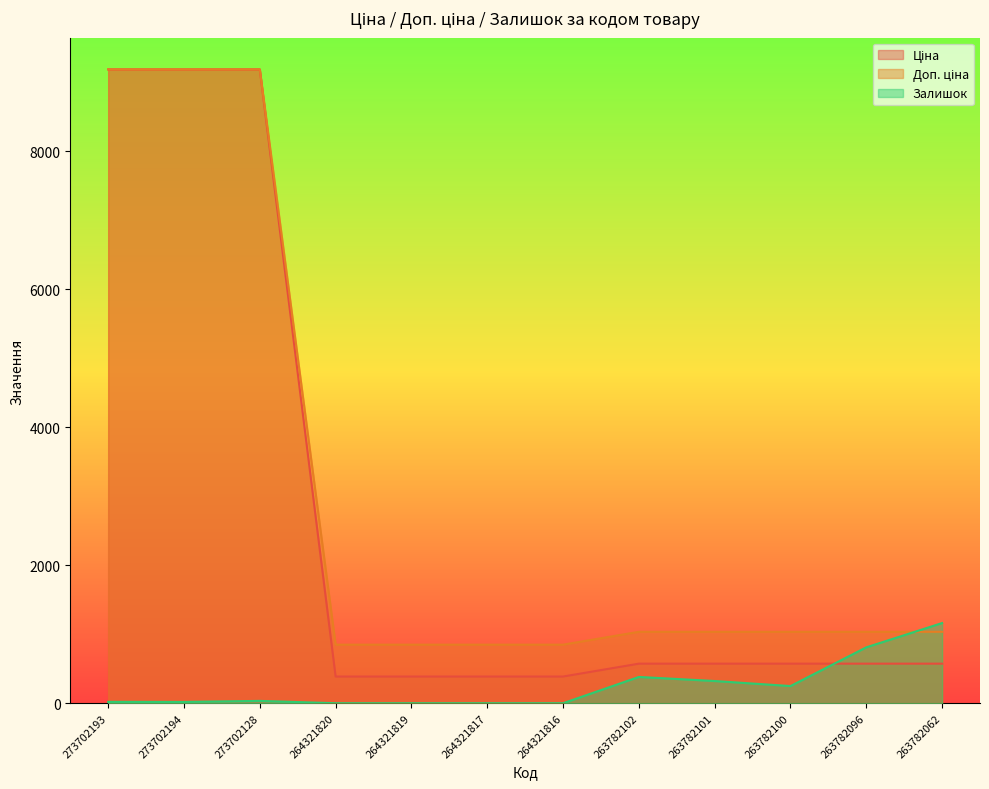

What position from the left is 264321817?

6